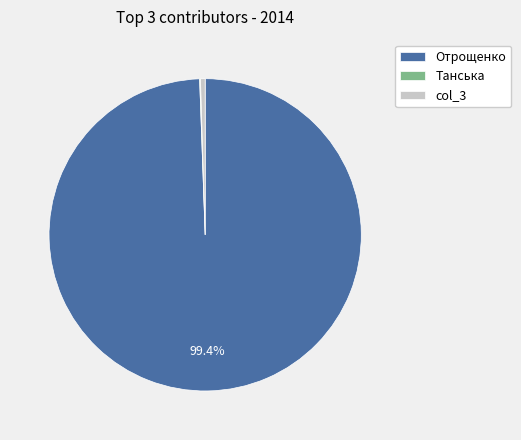

How much of the chart is everything except Отрощенко?

0.6%